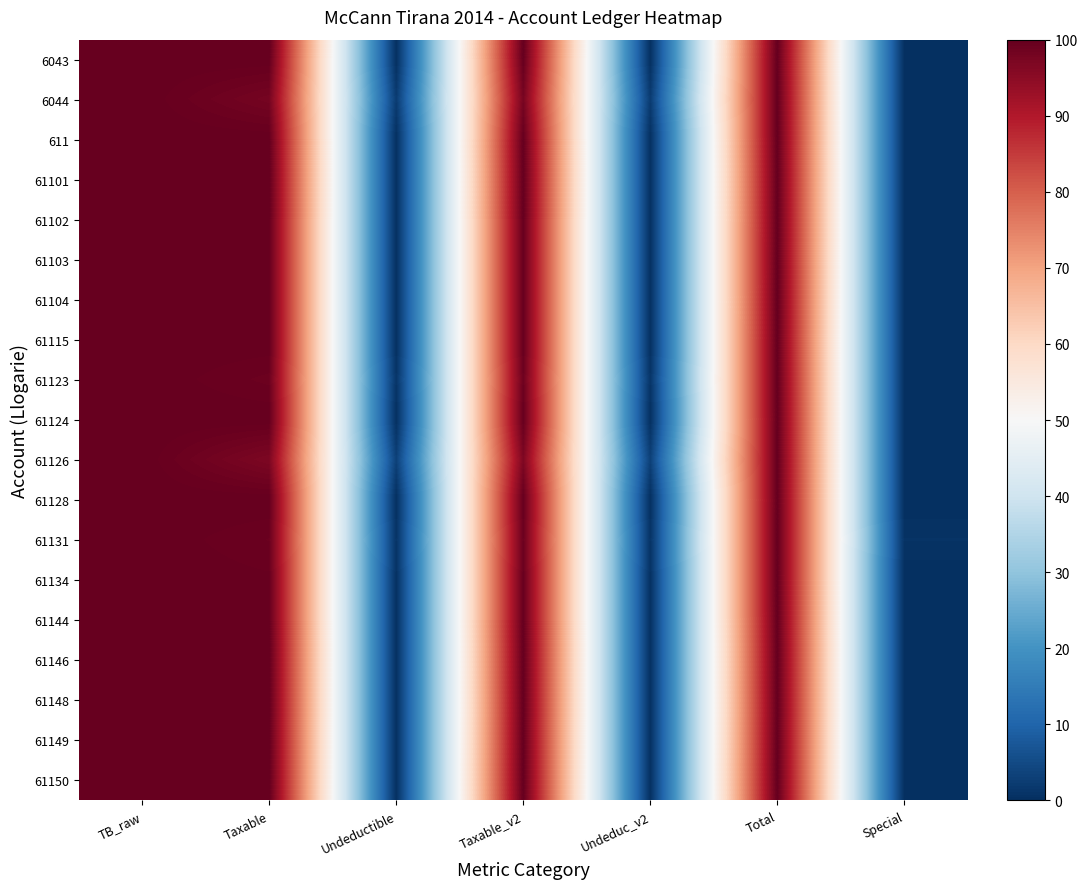

At how many categories does at least one series exceed 26?

4